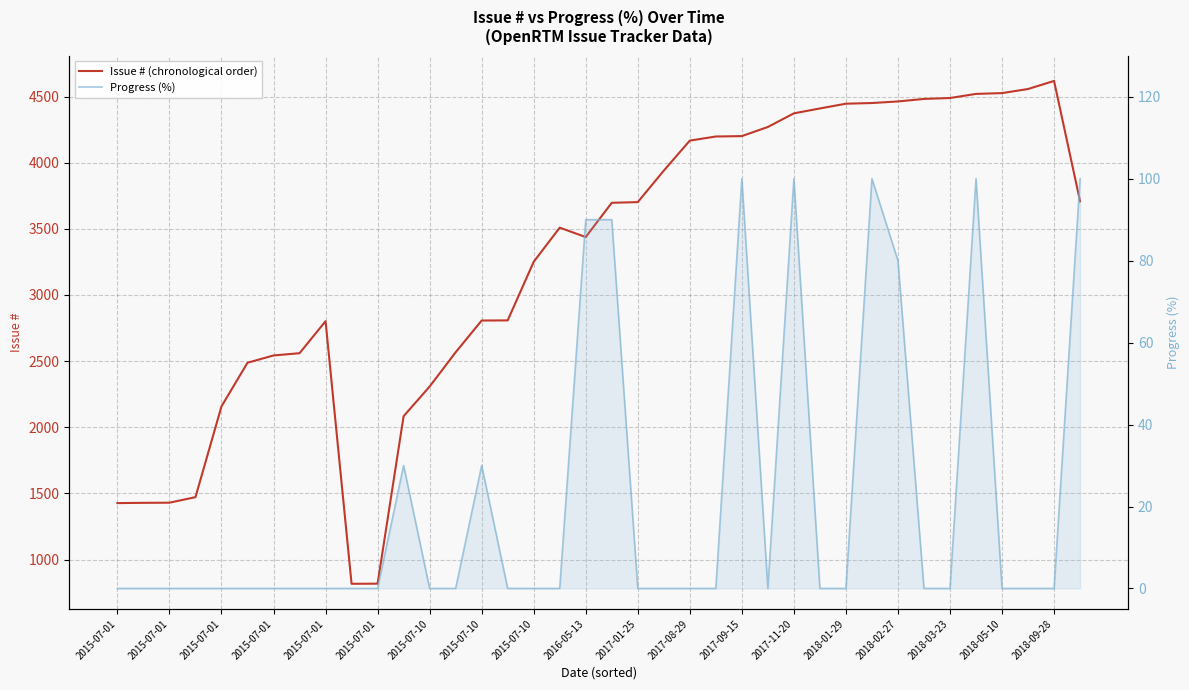

Rank the series by their average value, from highest to lowest.

Issue # (chronological order), Progress (%)